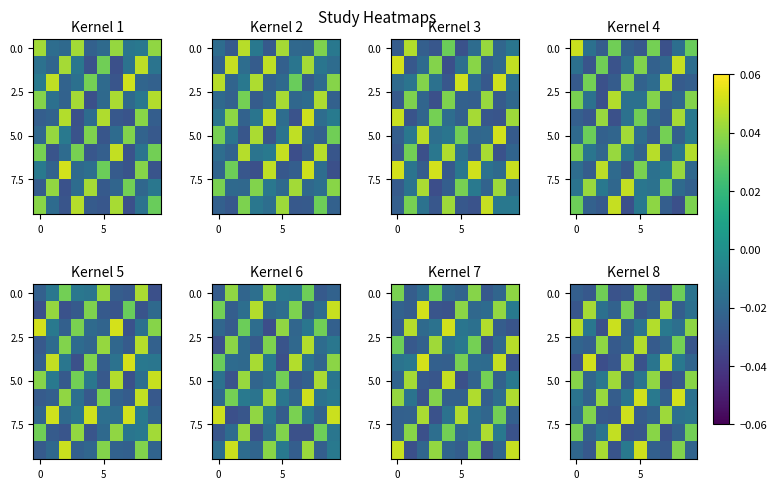

Which label corresponds to the smallest value in the chart?

7